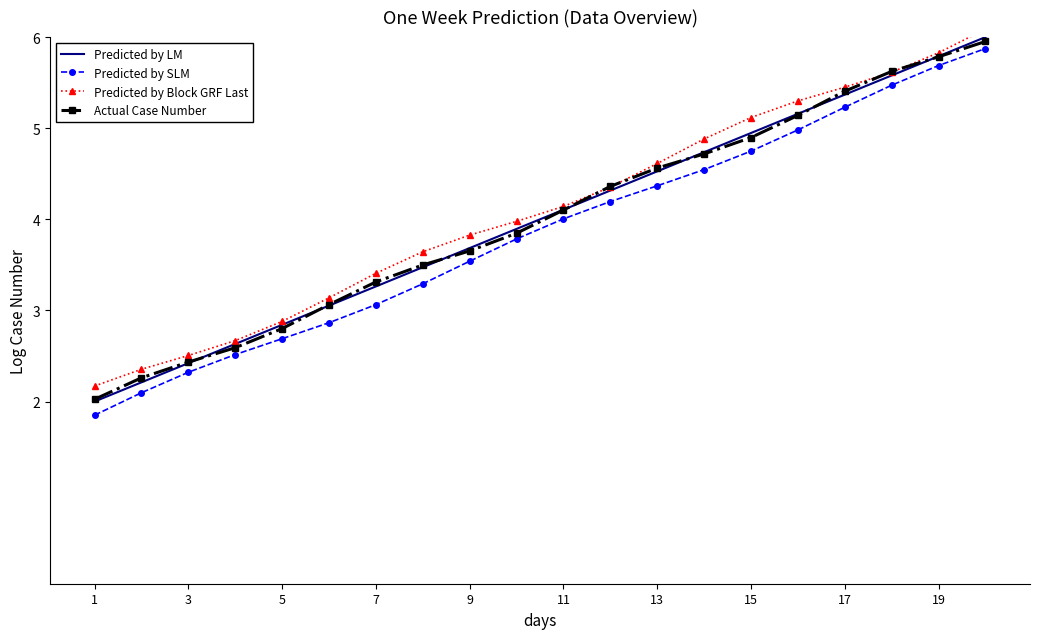

True or false: Predicted by Block GRF Last has more than 2 points higher than both neighbors.

False